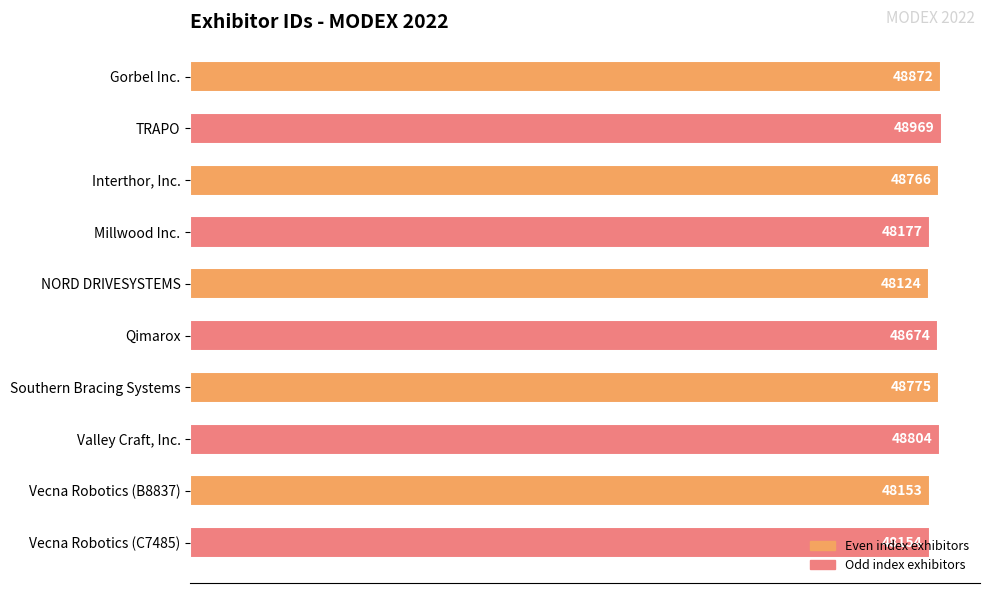

What is the smallest value displayed?

48124